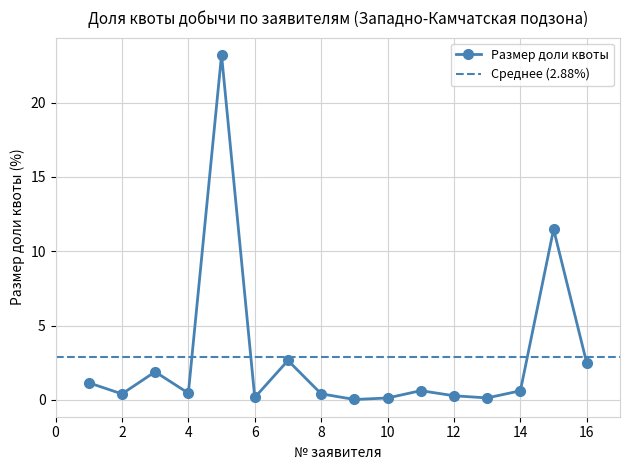

At which category does the chart reach its peak across all series?

5